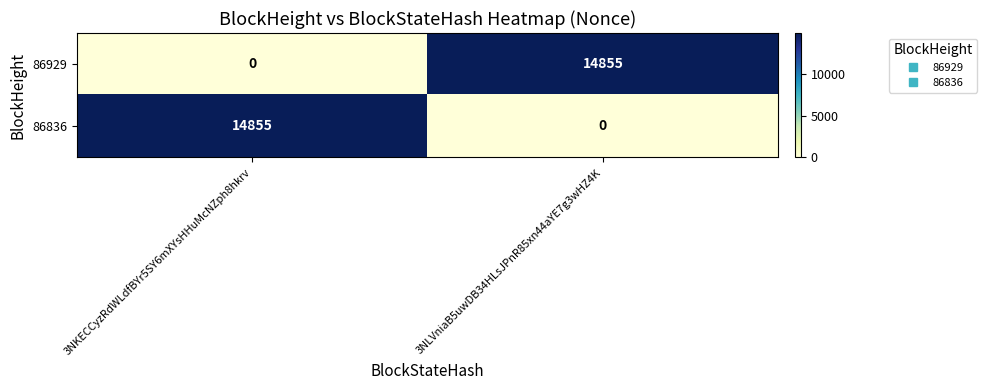

Reading left to right, list all the values displayed in this chart.

86929: 3NKECCyzRdWLdfBYr5SY6mXYsHHuMcNZph8hkrv=0	3NLVniaB5uwDB34HLsJPnR85xn44aYE7g3wHZ4K=14855
86836: 3NKECCyzRdWLdfBYr5SY6mXYsHHuMcNZph8hkrv=14855	3NLVniaB5uwDB34HLsJPnR85xn44aYE7g3wHZ4K=0